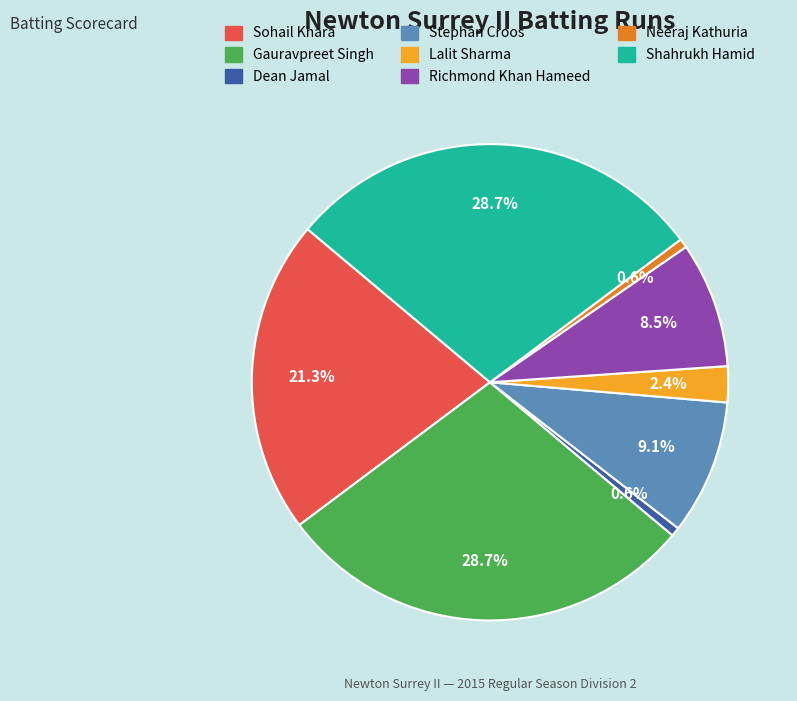

Is there a majority slice in this chart?

No